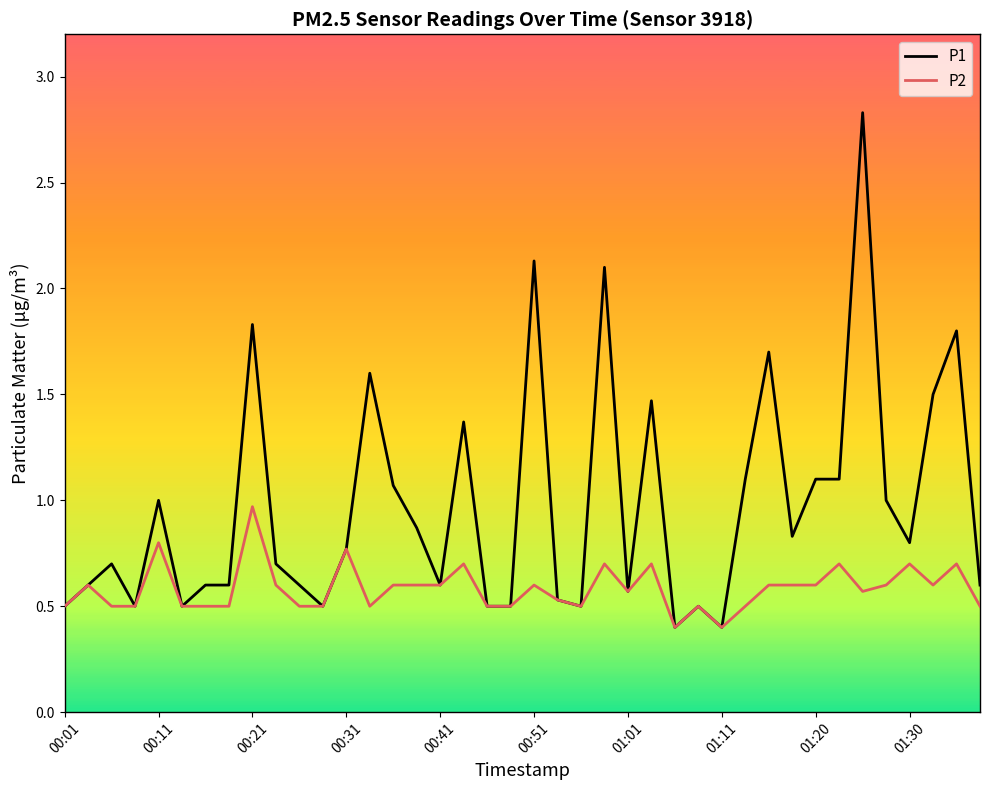

What is the greatest value displayed?

2.8